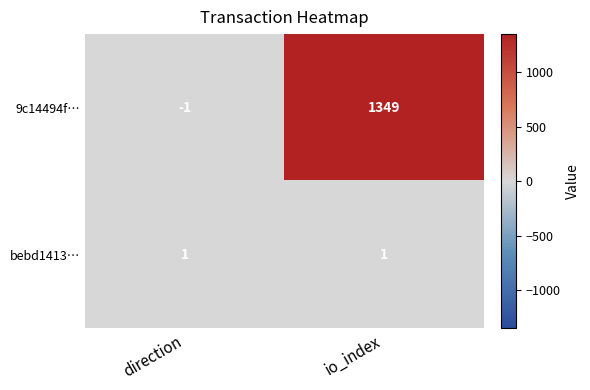

Which series has the largest total across all categories?

9c14494f…